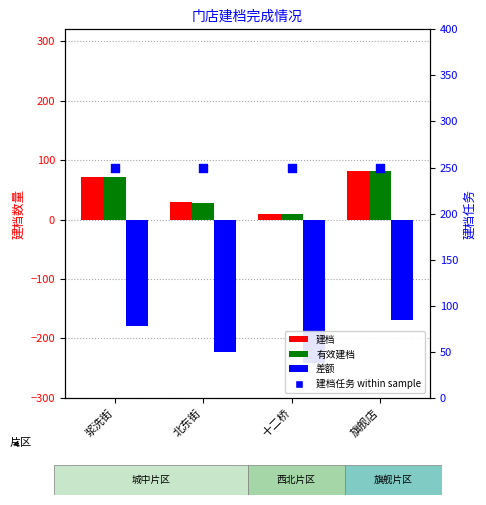

Is the value of 建档任务 at 浆洗街 greater than the value of 建档 at 北东街?

Yes